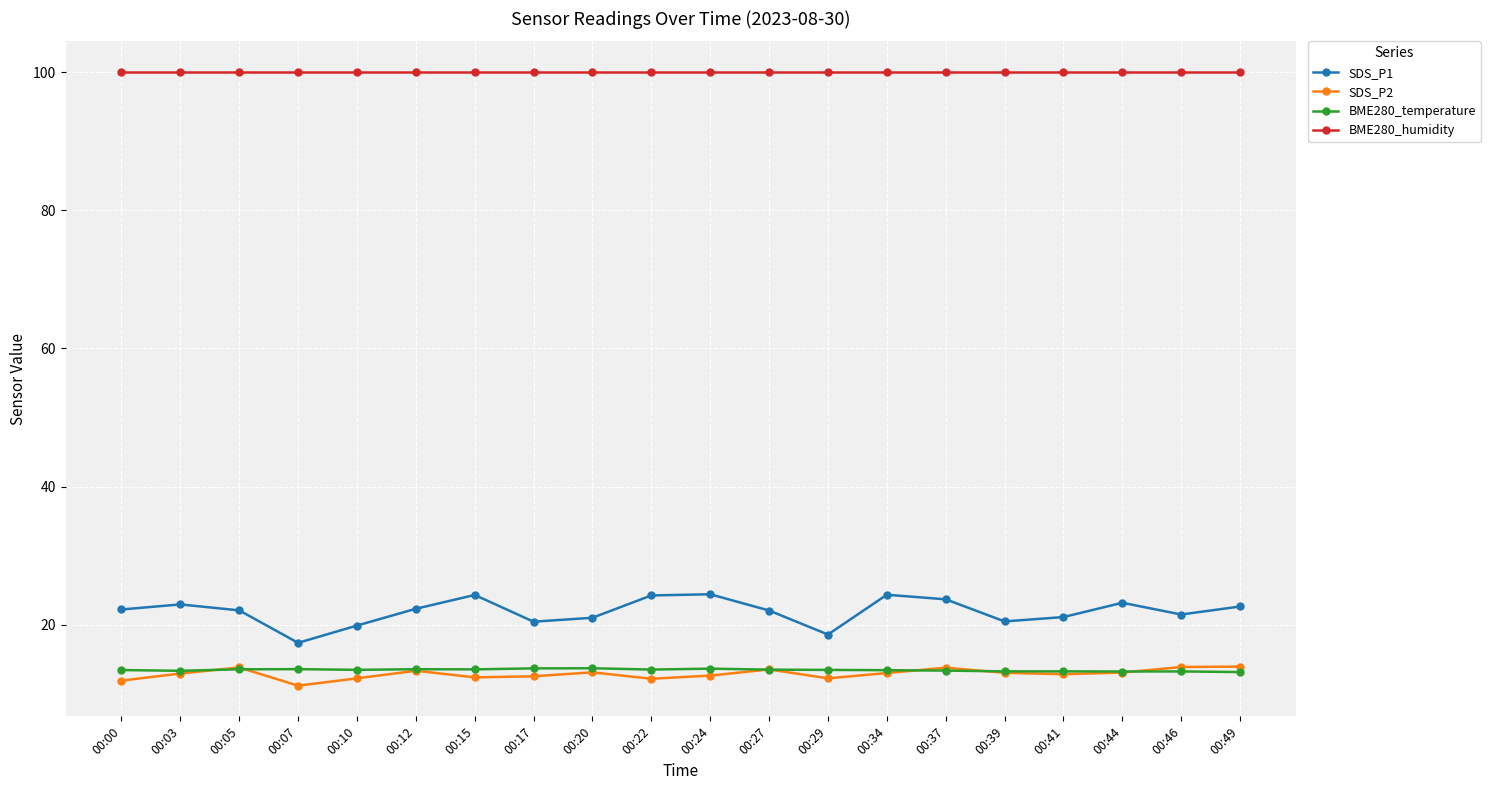

The BME280_temperature series shows 13.5 at 00:05. True or false?

True